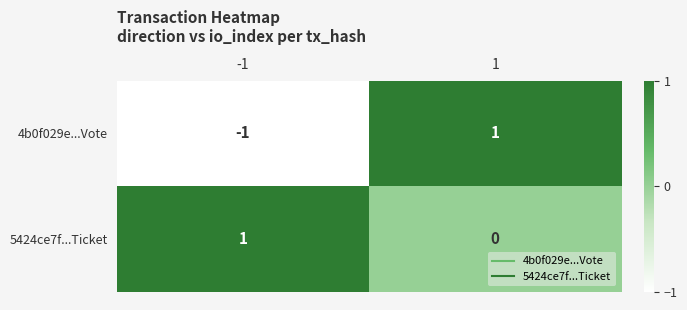

Reading right to left, list all the values displayed in this chart.

4b0f029e...Vote: 1	-1
5424ce7f...Ticket: 0	1